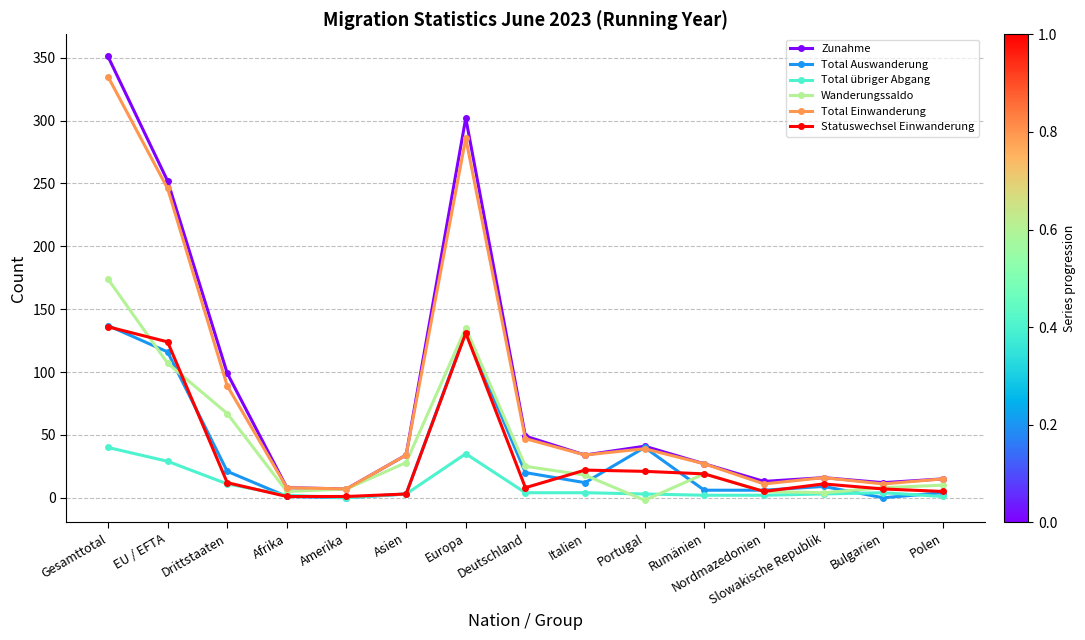

The Zunahme series shows 302 at Europa. True or false?

True